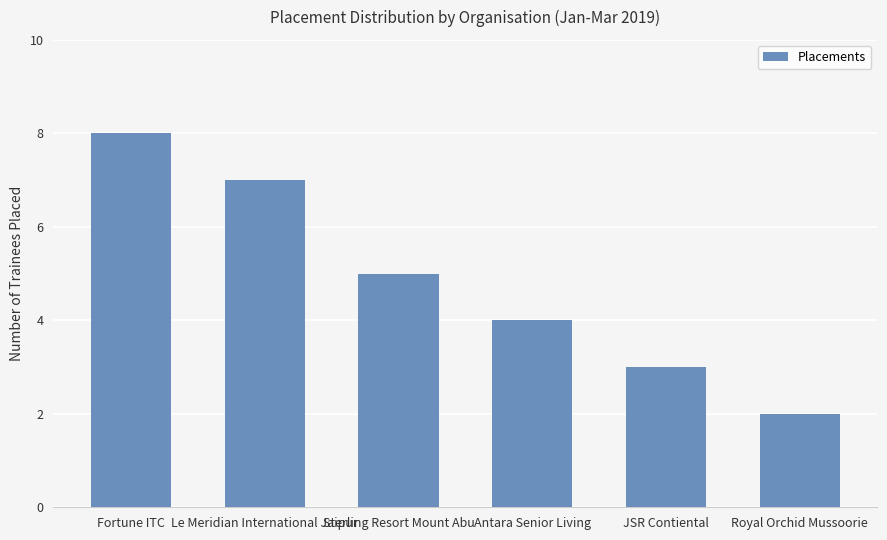

Where does the data first go above 5?

Fortune ITC